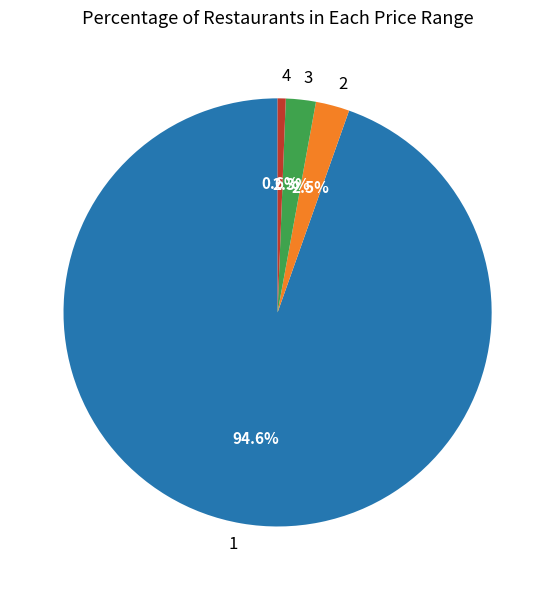

Which category accounts for the majority?

1